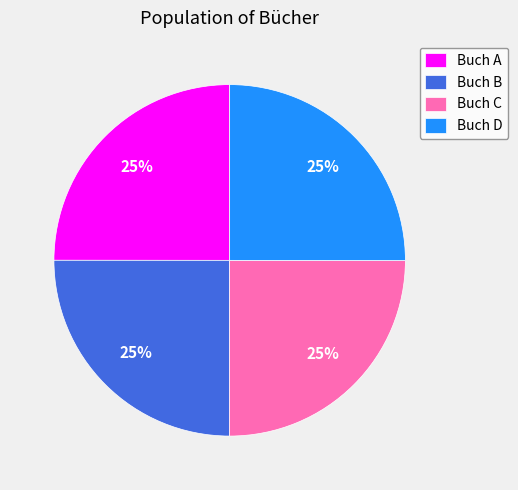

The Buch D slice represents 20% of the pie. True or false?

False